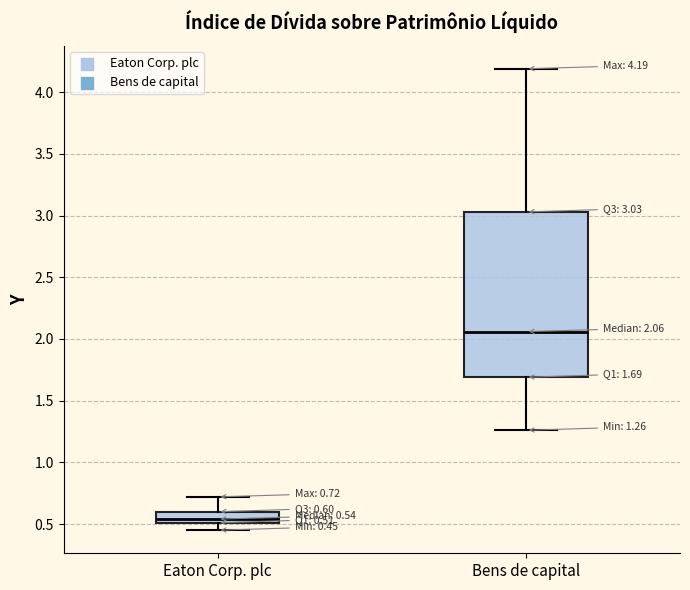

Which box is the tallest, from its lower edge to its upper edge?

Bens de capital